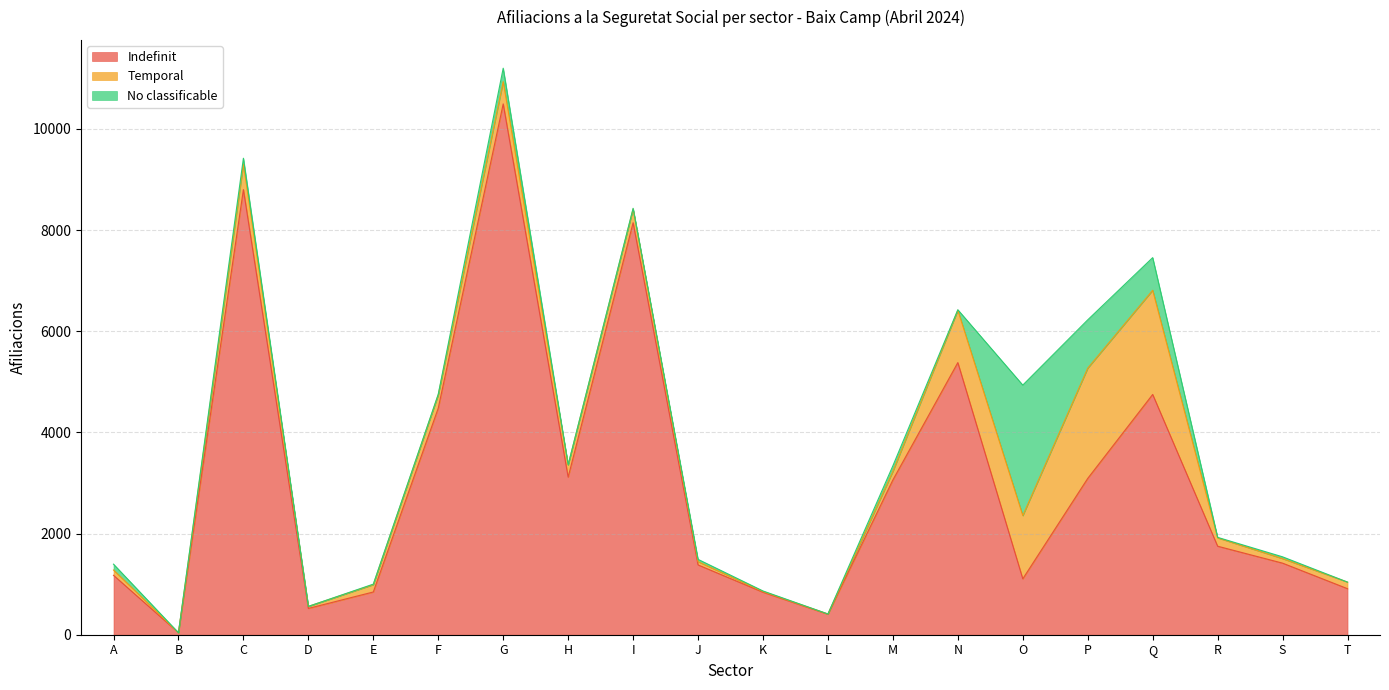

How many data points in No classificable are above 15?

9